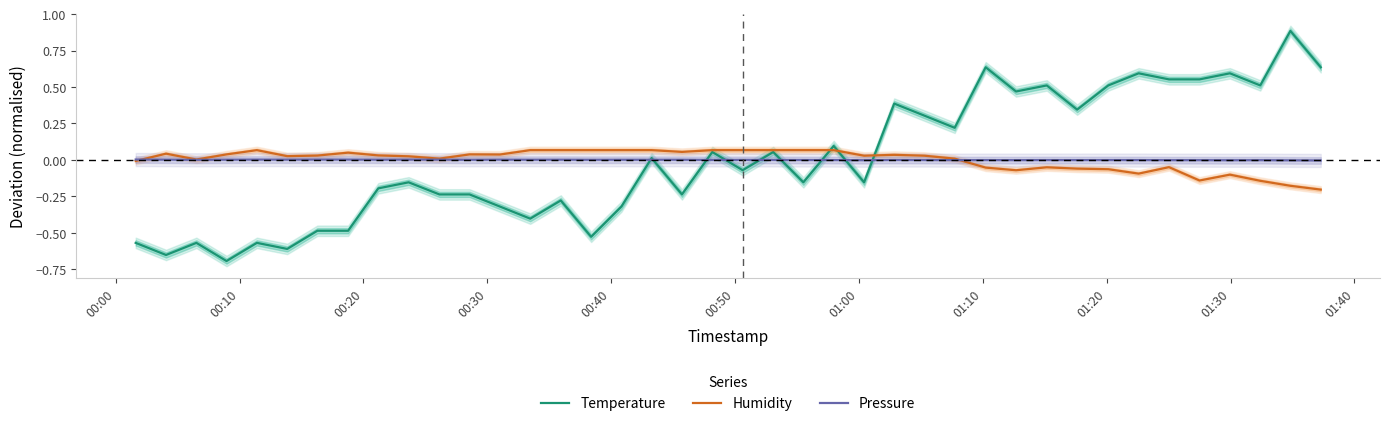

What is the smallest value displayed?

-0.7